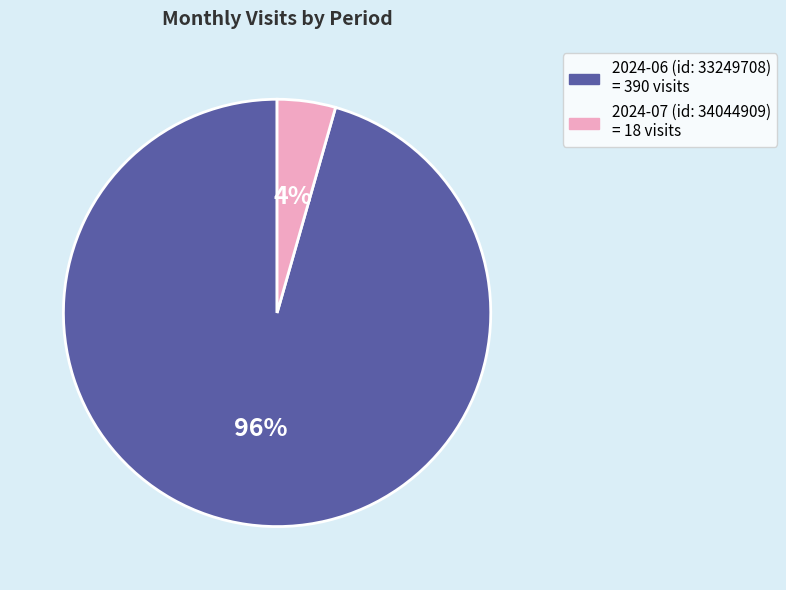

True or false: 2024-06 (id: 33249708) accounts for 96% of the total.

True